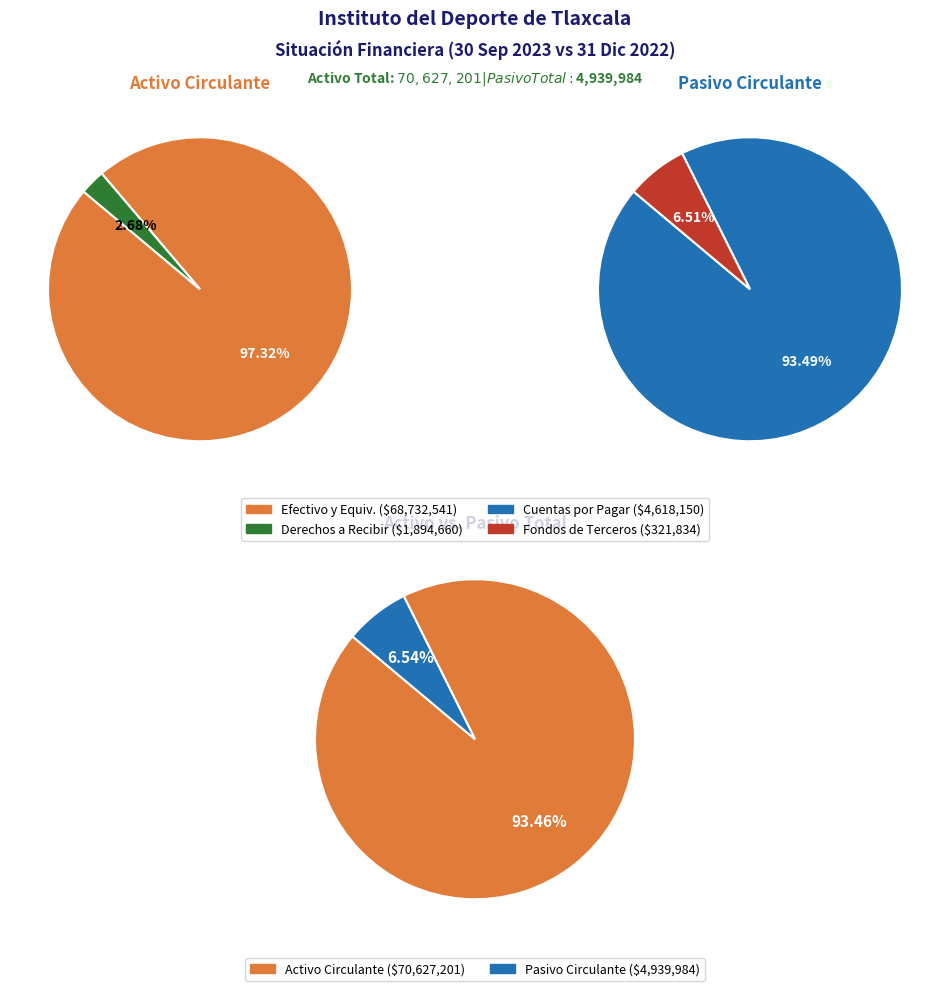

To the nearest percent, what percentage of the pie is Derechos a Recibir Efectivo?

3%